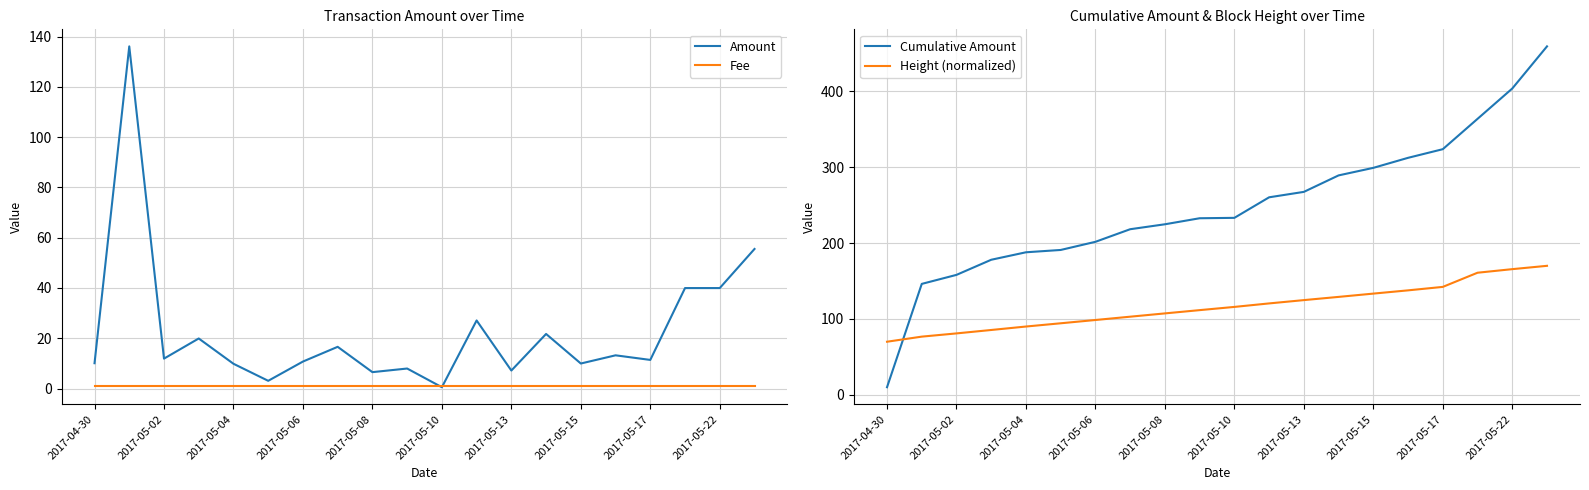

Rank the series by their maximum value, from highest to lowest.

Cumulative Amount, Height (normalized), Amount, Fee